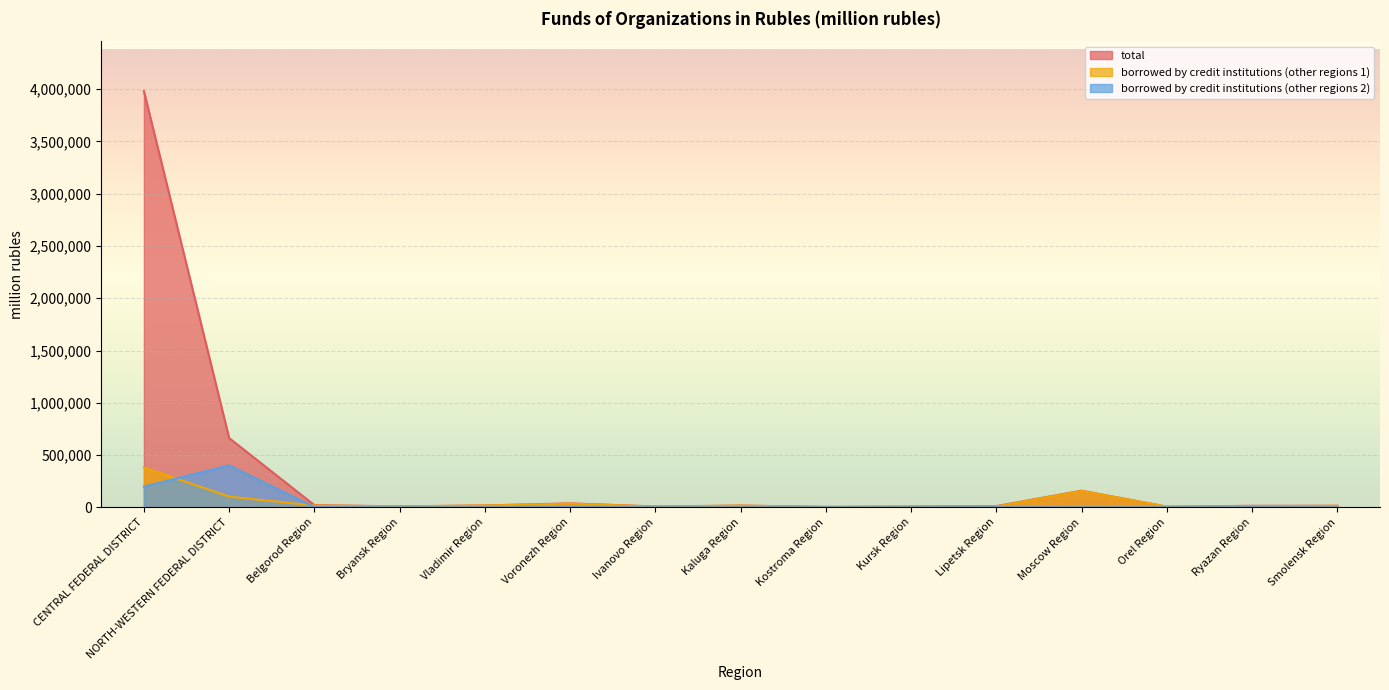

True or false: total and borrowed by credit institutions (other regions 2) cross at least once.

False